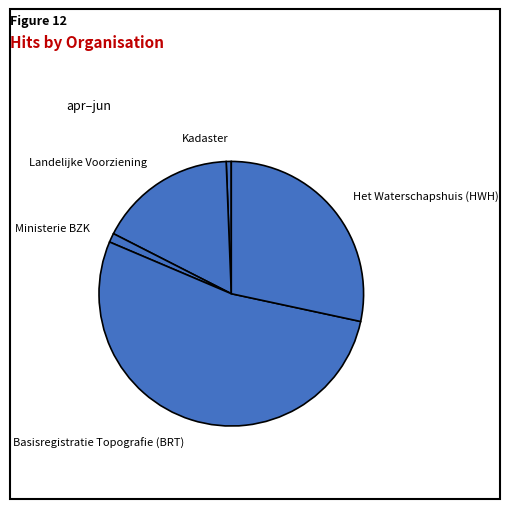

Count the number of slices in the pie.

5